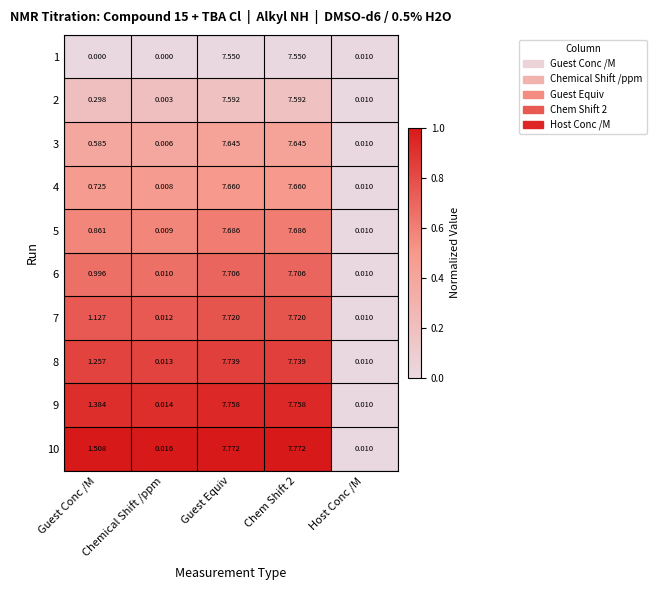

Which series has the largest total across all categories?

10